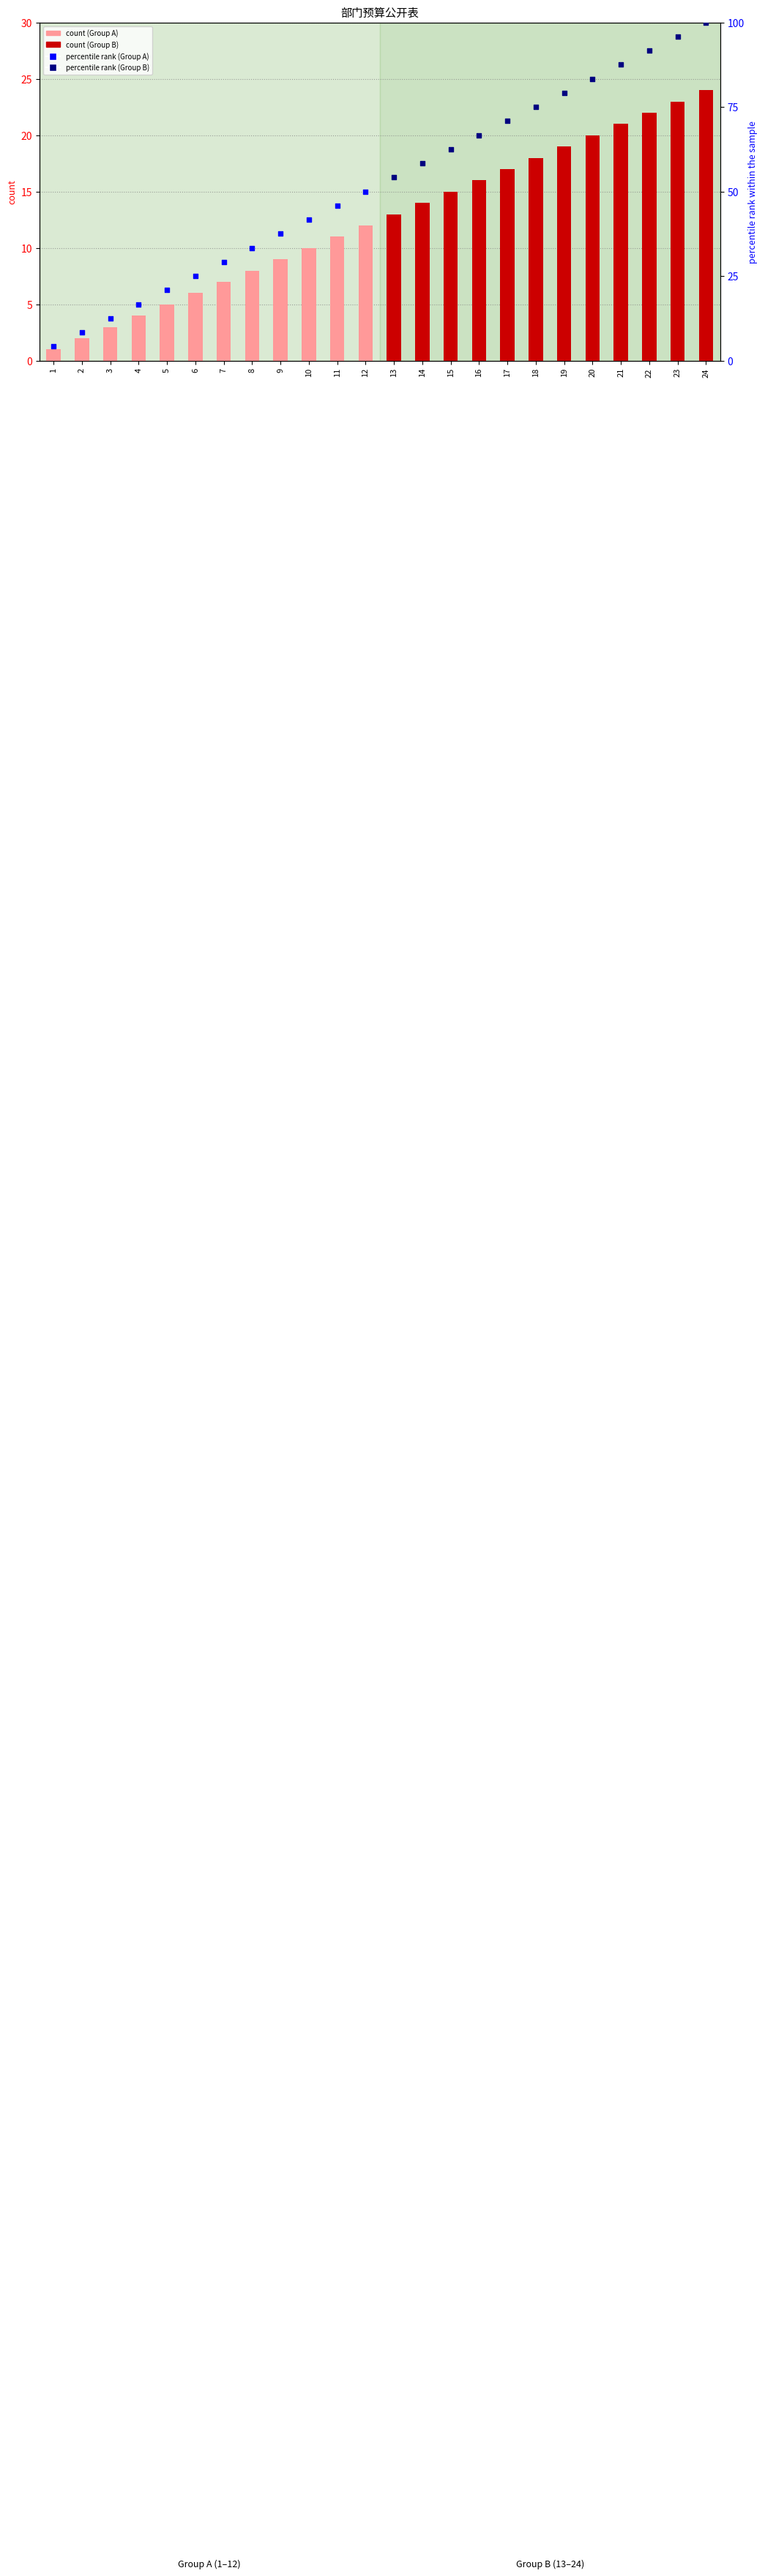

Which series has the largest Y range (max minus min)?

percentile rank (Group A)